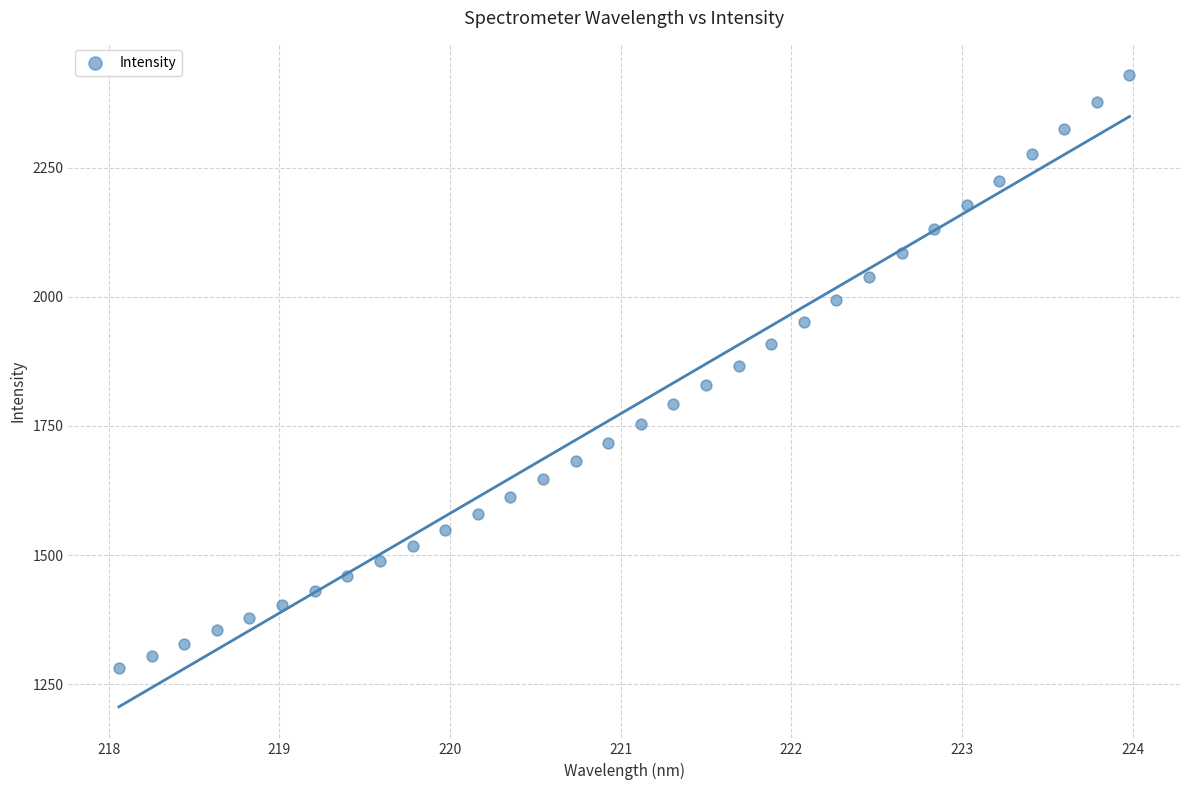

What is the range of X values (max minus min)?

5.9